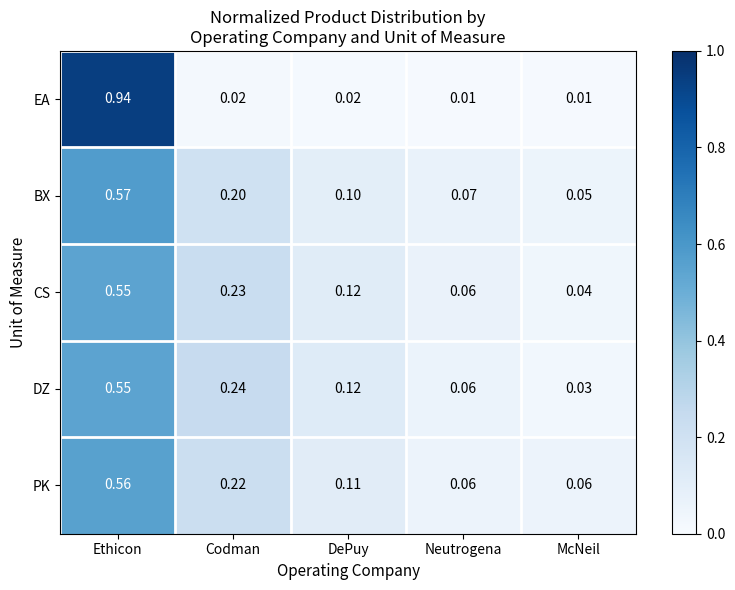

Which series has the largest range (max minus min)?

EA